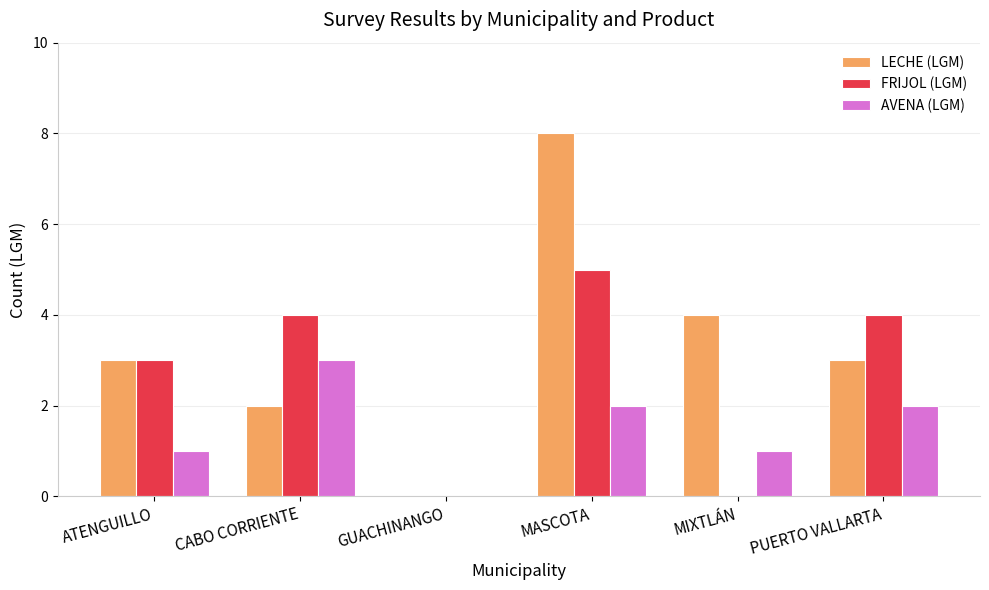

Which category has the highest value across all series?

MASCOTA